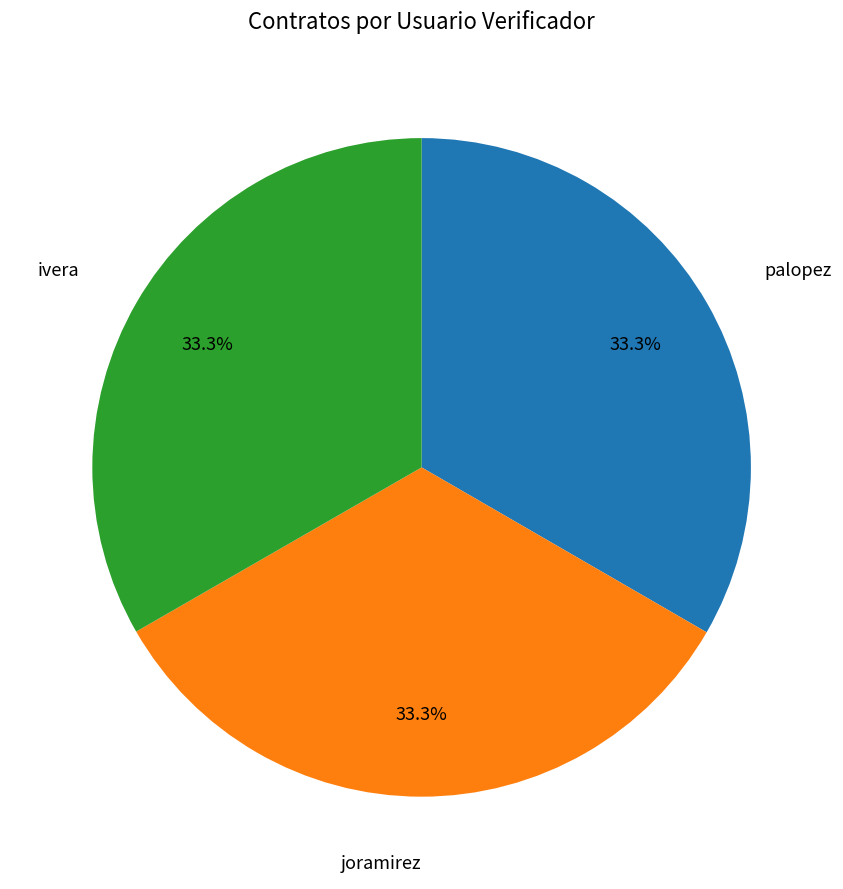

Is there any slice that represents more than half of the pie?

No